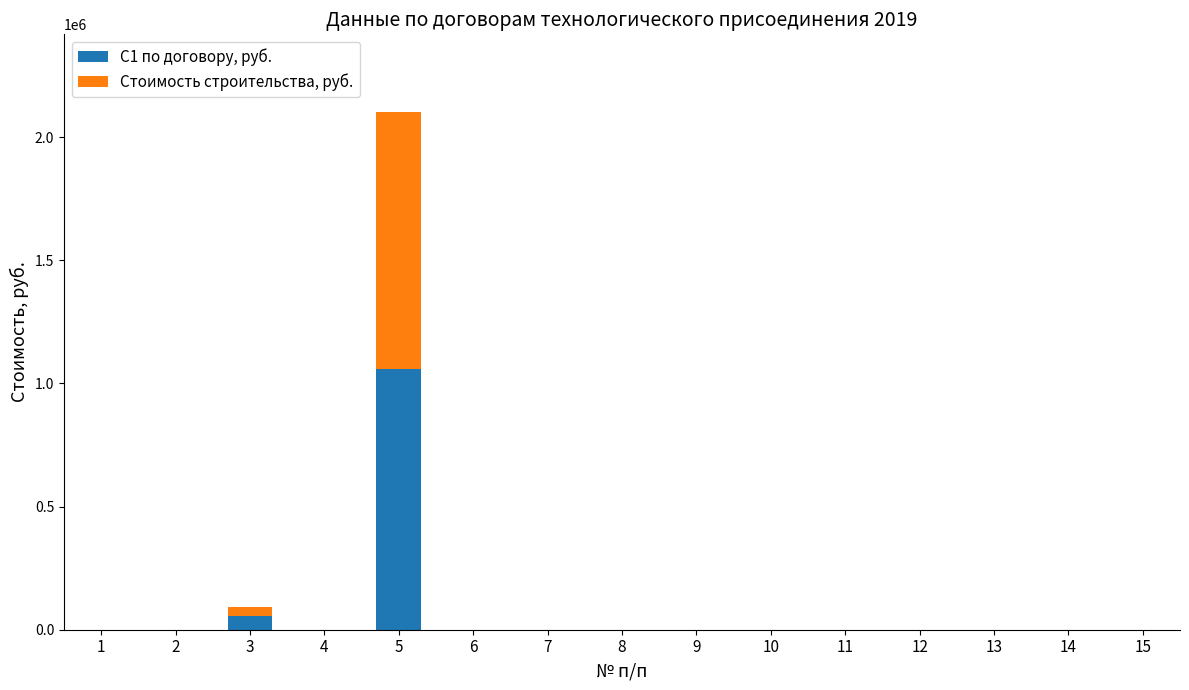

At which category is the sum across all series the highest?

5